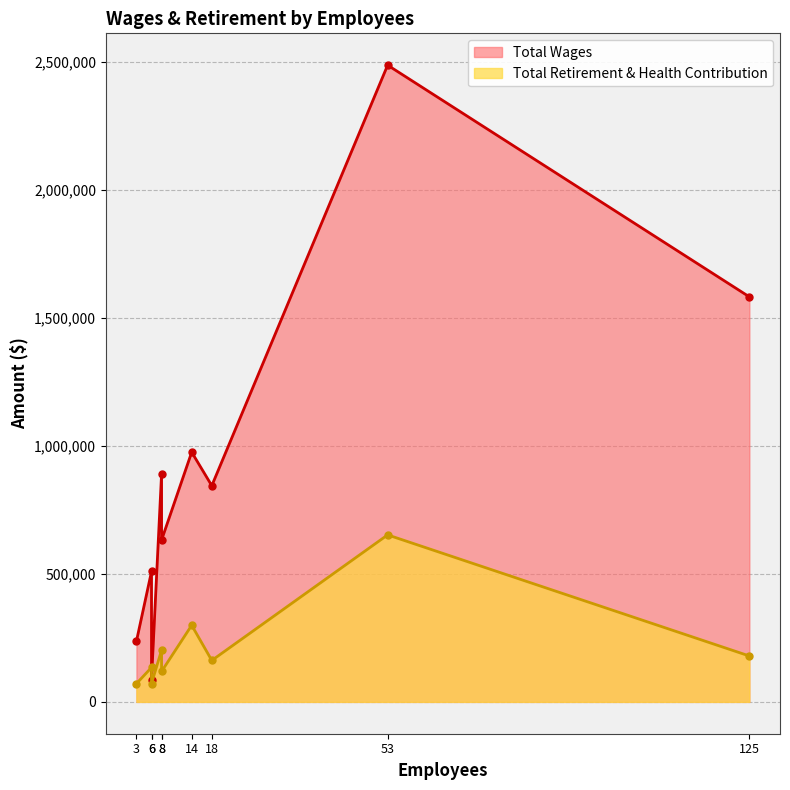

What is the average value of the Total Retirement & Health Contribution series?

210015